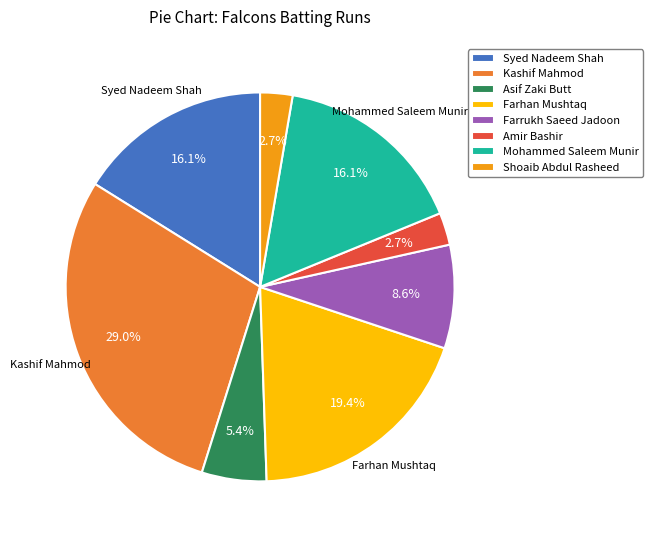

How many segments does this pie chart have?

8